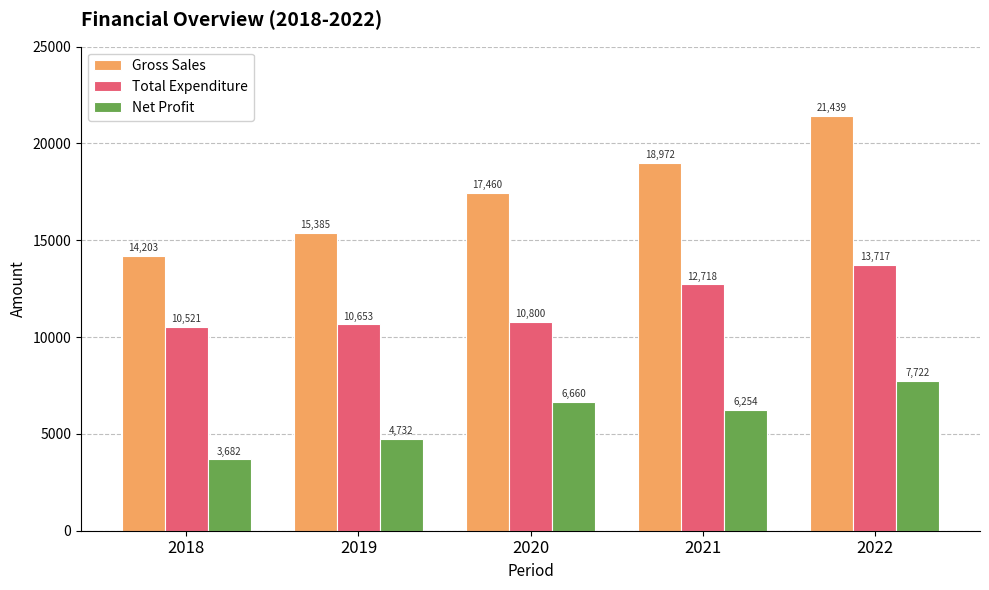

Where is Total Expenditure nearest to the value 12119?

2021